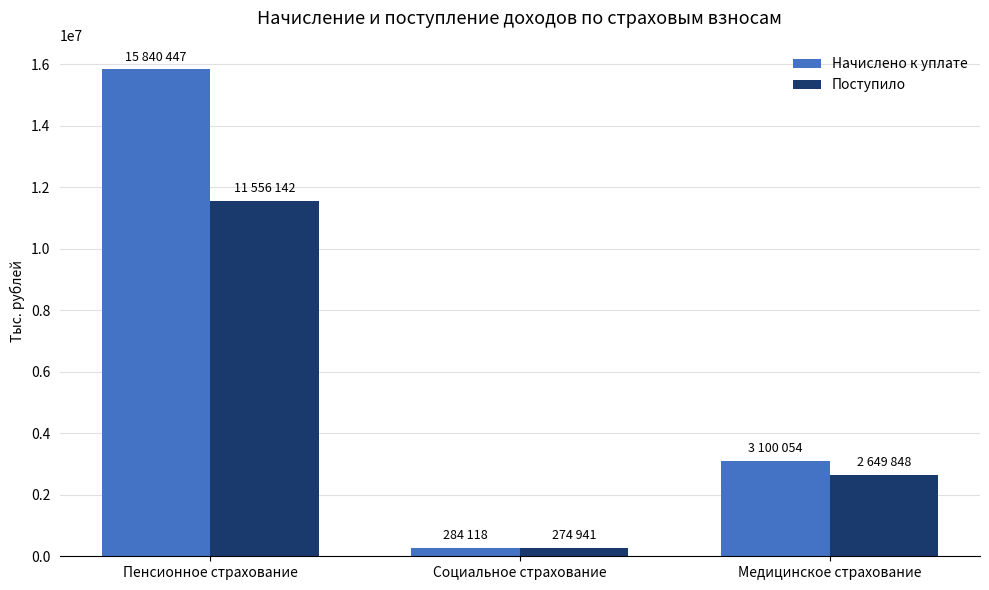

What is the difference between the second highest and minimum values in the Начислено к уплате series?

2815936